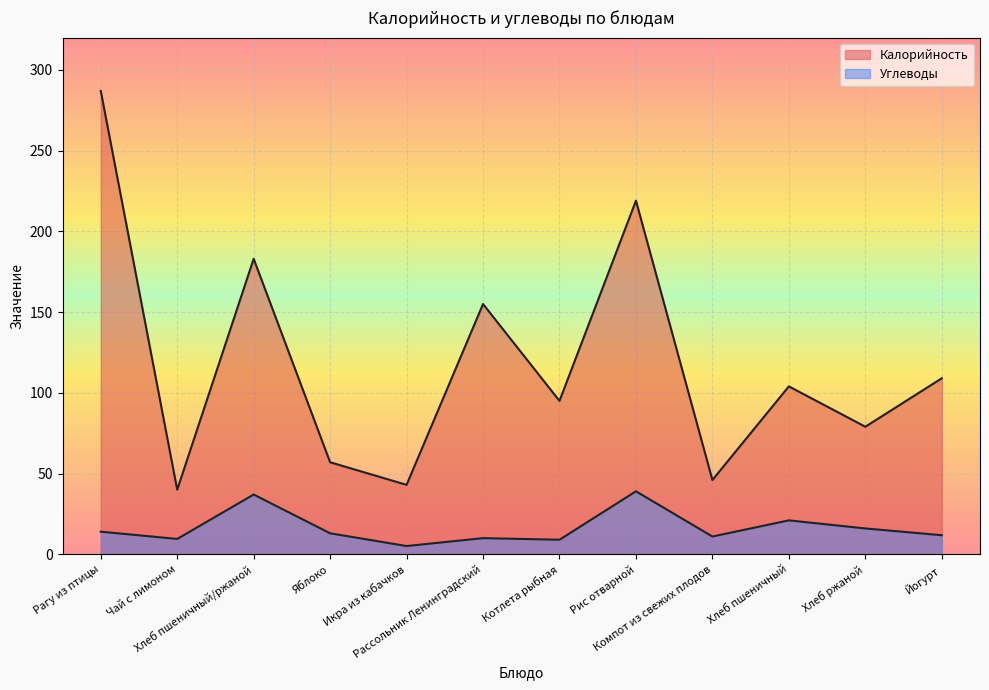

How many data points does each series have?

12